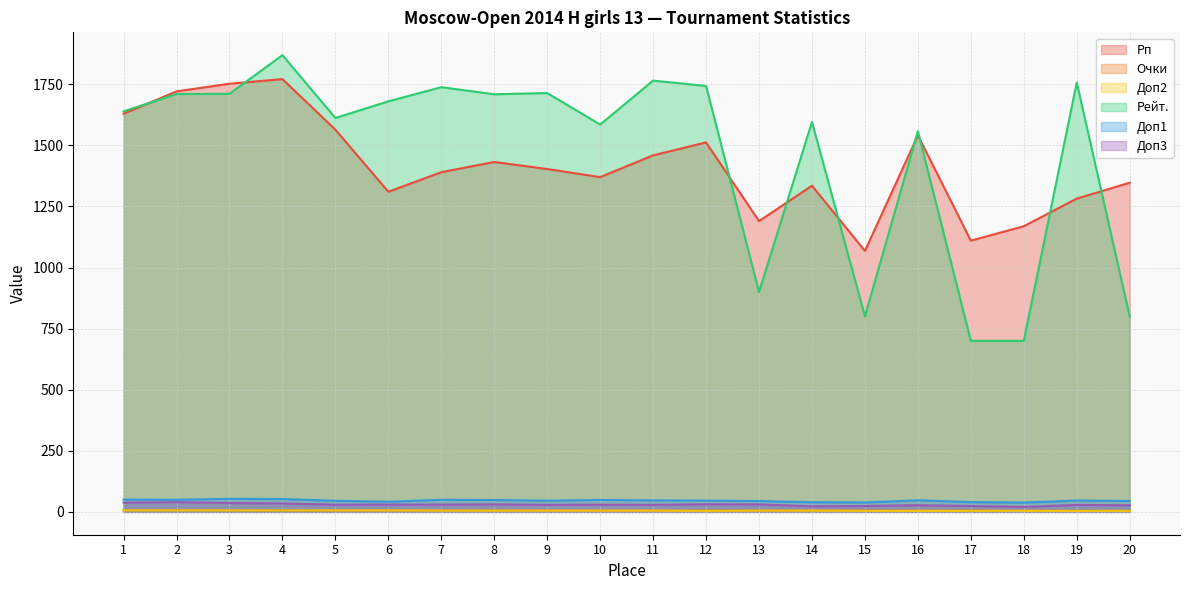

Reading left to right, extract all data points from this chart.

Рп: 1629.0	1721.0	1752.0	1771.0	1564.0	1310.0	1390.0	1432.0	1403.0	1370.0	1459.0	1512.0	1190.0	1335.0	1068.0	1541.0	1110.0	1169.0	1282.0	1347.0
Очки: 7.0	7.0	6.5	6.5	6.5	6.5	6.0	6.0	6.0	5.5	5.5	5.5	5.5	5.5	5.5	5.0	5.0	5.0	4.5	4.5
Доп2: 6.0	6.0	6.0	6.0	6.0	6.0	5.0	5.0	5.0	5.0	5.0	4.0	5.0	5.0	4.0	4.0	4.0	4.0	4.0	4.0
Рейт.: 1639.0	1710.0	1711.0	1869.0	1612.0	1680.0	1738.0	1709.0	1714.0	1585.0	1765.0	1743.0	900.0	1596.0	800.0	1558.0	700.0	700.0	1757.0	800.0
Доп1: 50.5	49.5	53.5	52.5	45.5	41.5	49.5	48.5	45.5	49.0	47.0	46.0	44.5	39.5	38.5	47.5	40.0	38.0	46.5	44.5
Доп3: 38.0	40.0	36.5	34.5	29.5	30.0	30.0	31.0	29.0	29.5	29.0	31.0	30.5	23.0	24.0	27.5	24.0	20.5	28.5	27.0